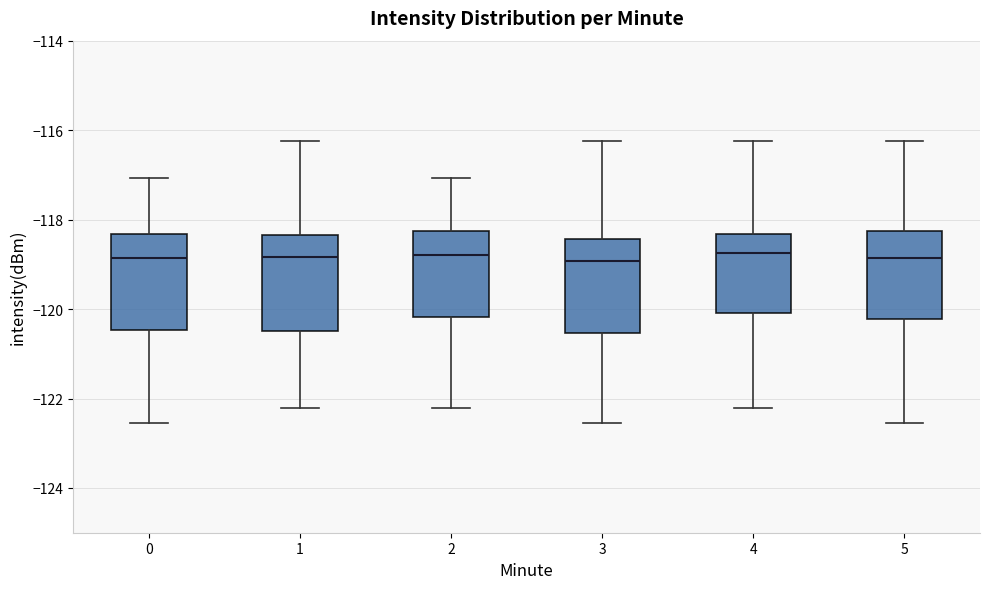

Reading left to right, transcribe this box plot: for each box, give where its median line is, the range the box spans, and where its two whiskers end, as read against the y-axis. The values are not printed on the chart, so give them approximately, as read against the axis.

0: median -118.8, box -120.4 to -118.4, whiskers -122.6 to -117.0
1: median -118.8, box -120.4 to -118.4, whiskers -122.2 to -116.2
2: median -118.8, box -120.2 to -118.2, whiskers -122.2 to -117.0
3: median -119.0, box -120.6 to -118.4, whiskers -122.6 to -116.2
4: median -118.8, box -120.0 to -118.4, whiskers -122.2 to -116.2
5: median -118.8, box -120.2 to -118.2, whiskers -122.6 to -116.2